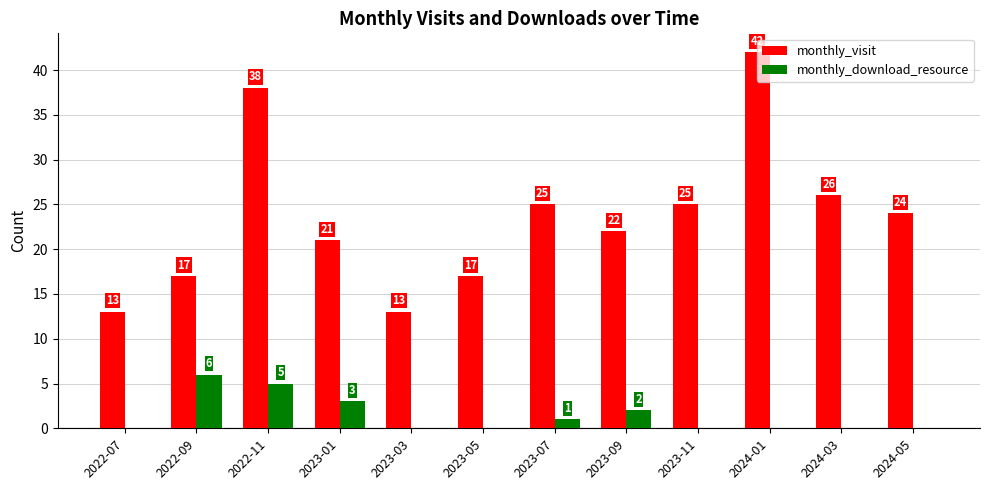

What are all the series names shown in the legend?

monthly_visit, monthly_download_resource